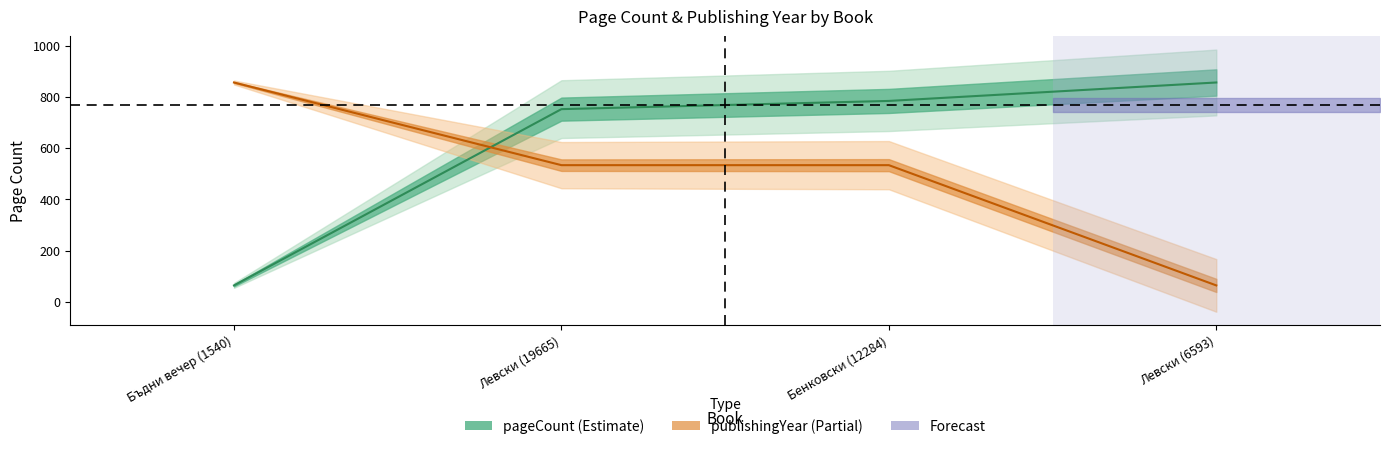

How many intersections are there between pageCount and publishingYear?

1